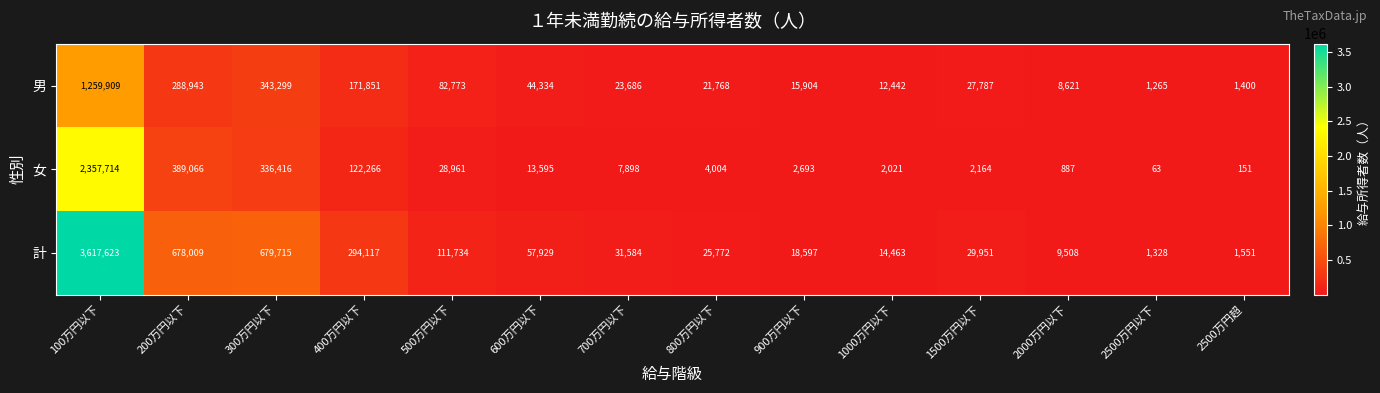

What is the total value across all series at 2000万円以下?

19016